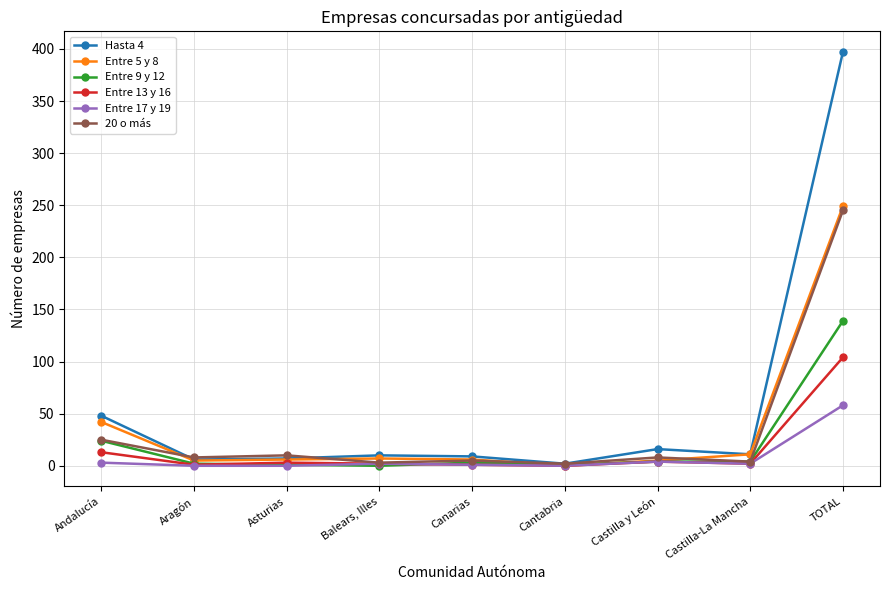

What is the sum of all 20 o más values?

310